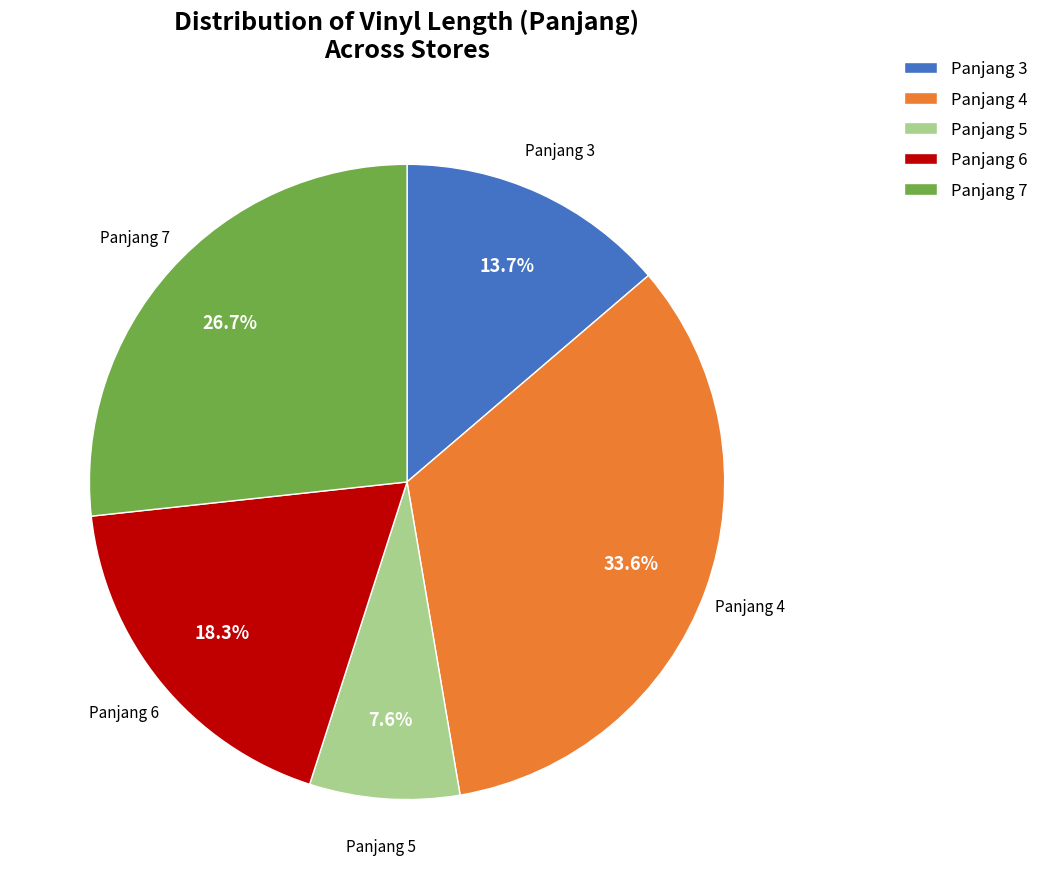

How many slices are in this pie chart?

5